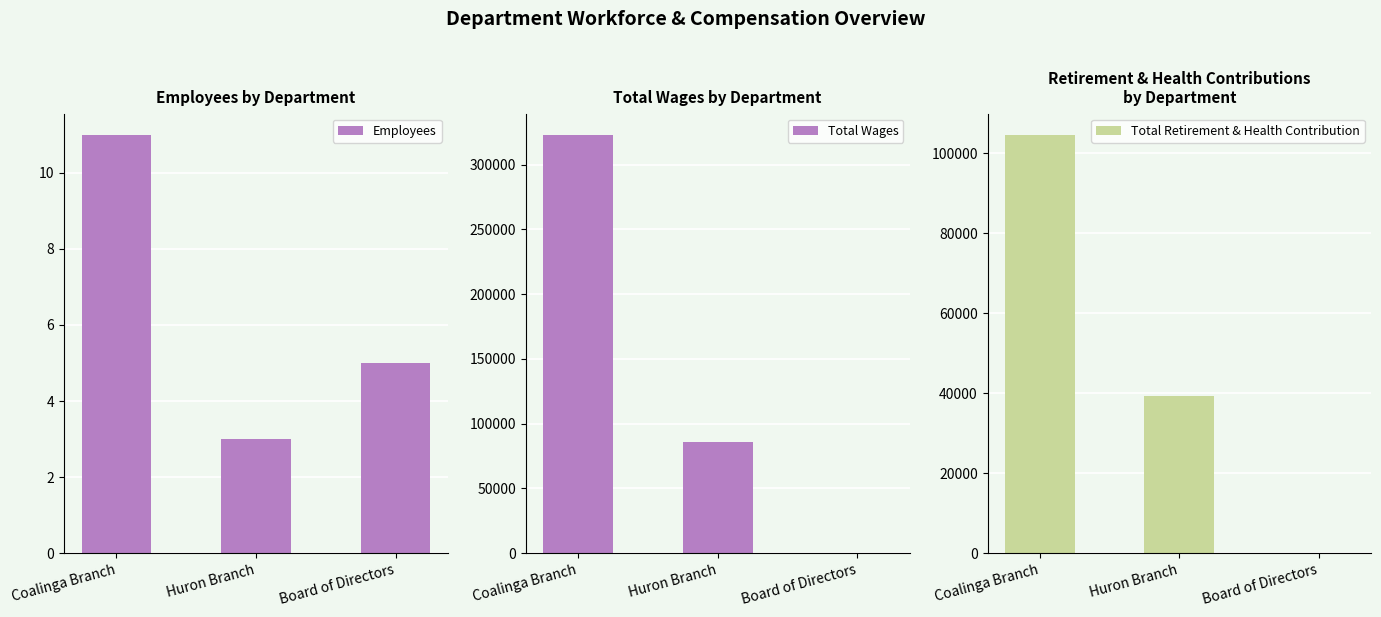

Which series has the widest spread of values?

Total Wages